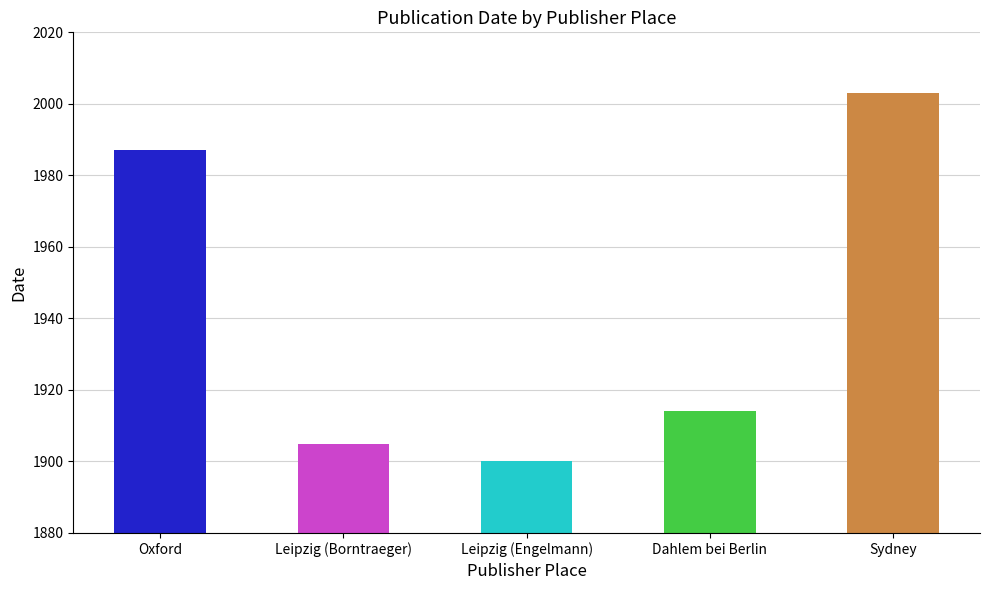

Are the bars horizontal?

No